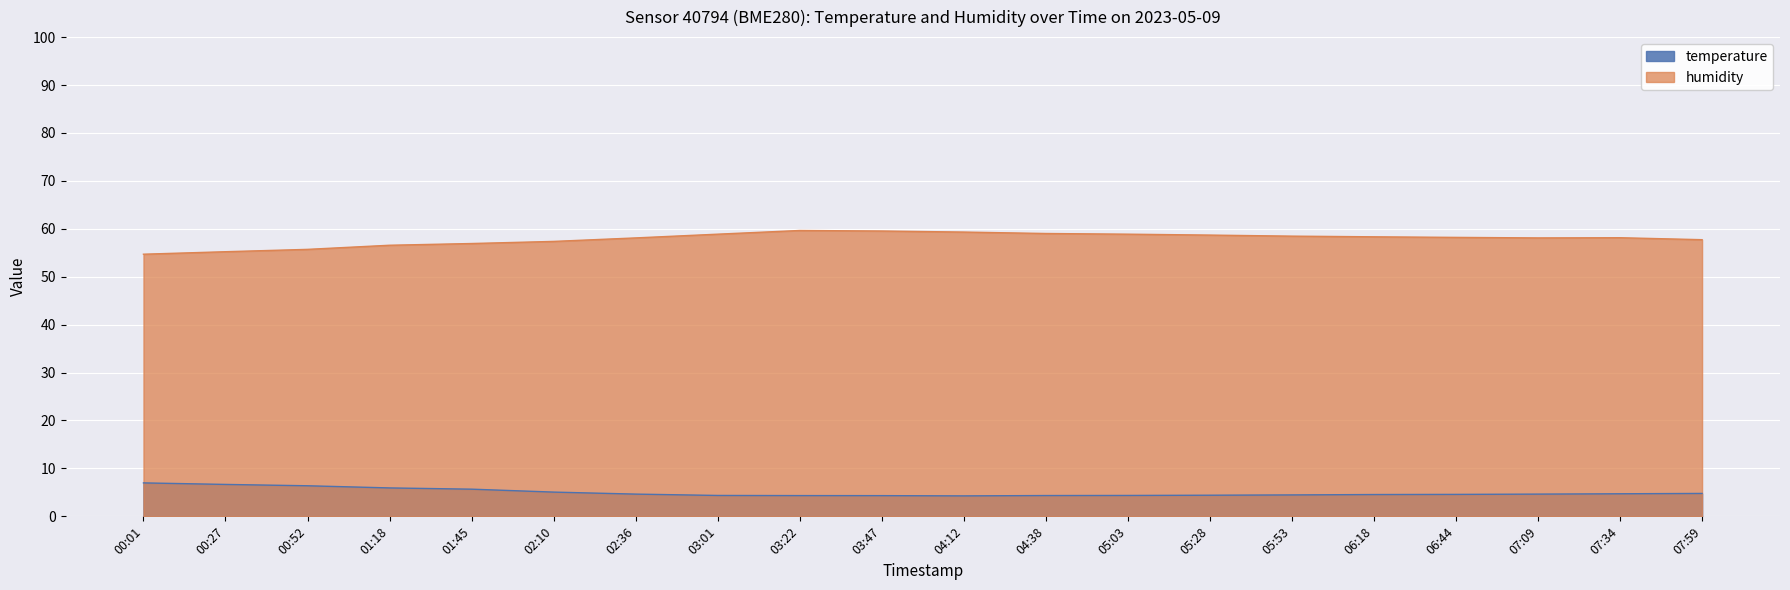

True or false: temperature has a value of 7.0 at 00:01.

True